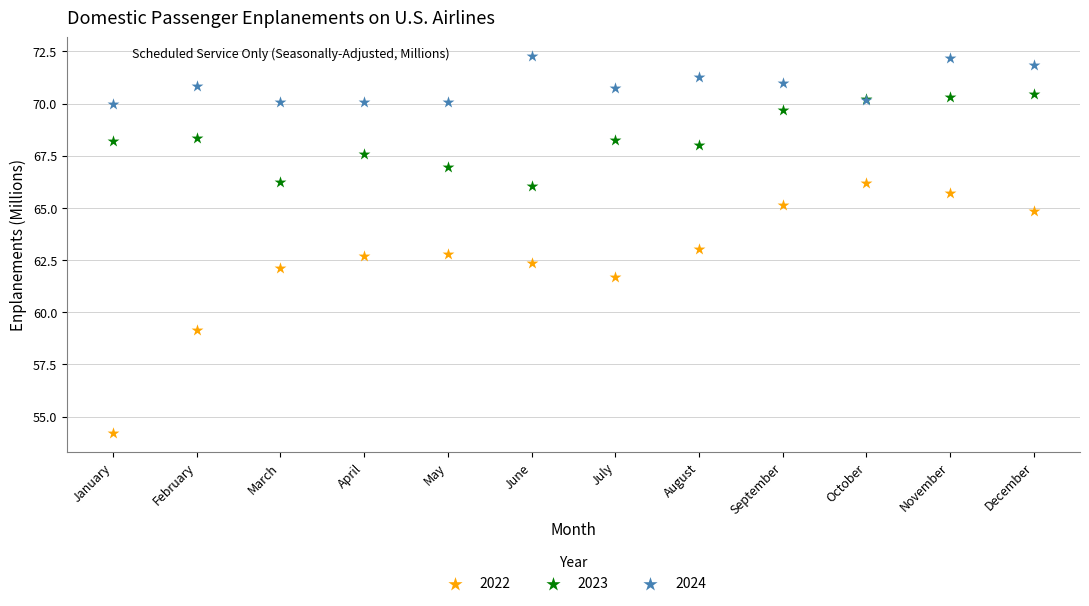

Which series contains the highest Y value?

2024